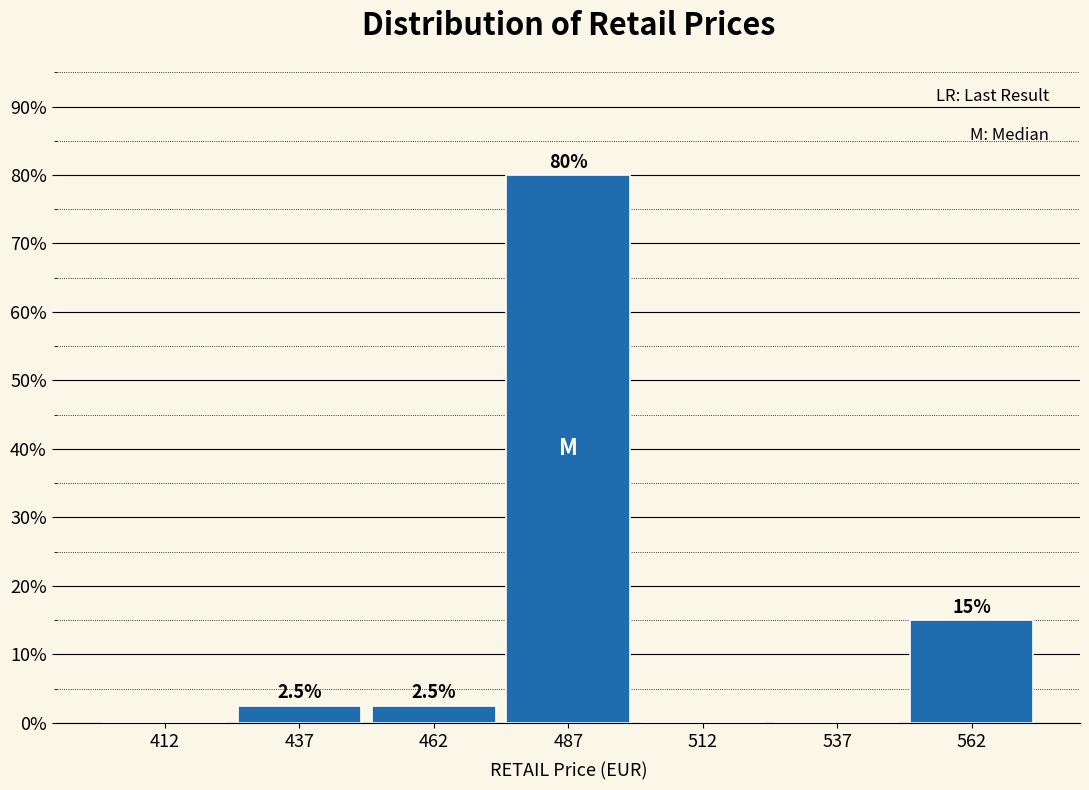

Which range on the x-axis has the tallest bar?

475 to 500